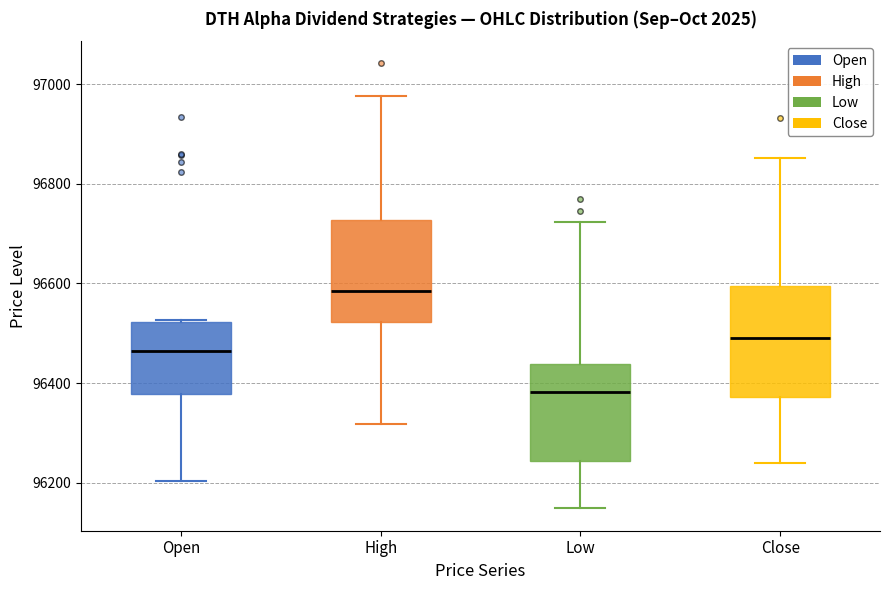

Where does the upper whisker of the box for Close end on the y-axis? The values are not printed on the chart, so give them approximately, as read against the axis.

96860